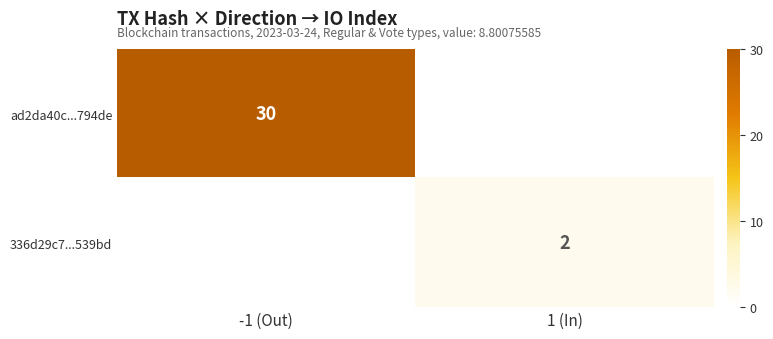

Which series has the widest spread of values?

ad2da40c...794de